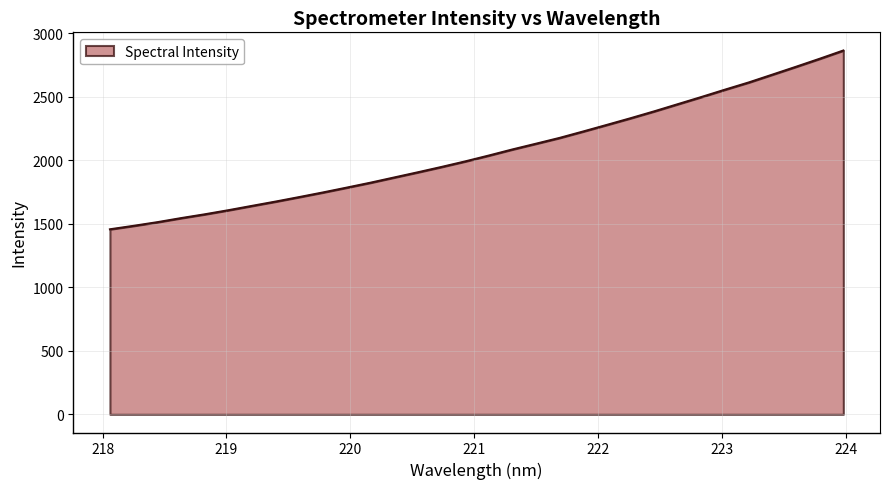

Reading right to left, extract all data points from this chart.

2863.2	2798.3	2735.3	2673.5	2612.0	2555.6	2497.6	2441.1	2384.5	2330.3	2278.0	2226.2	2175.5	2129.7	2084.4	2036.4	1990.1	1946.5	1904.6	1863.7	1822.7	1784.2	1746.2	1709.9	1674.4	1640.4	1606.2	1573.9	1544.0	1512.0	1483.3	1456.2